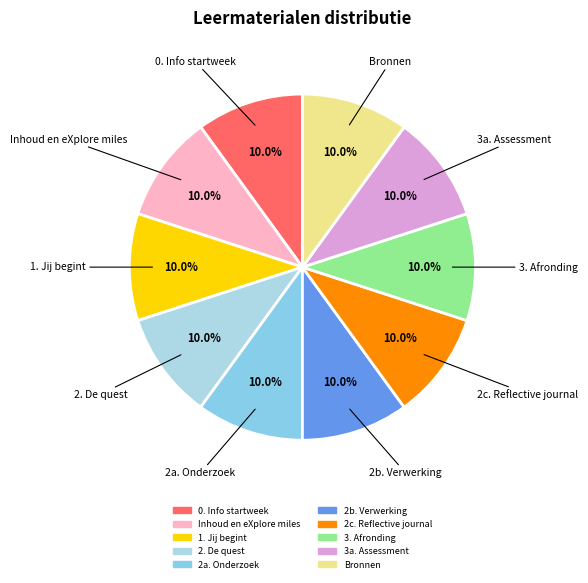

What percentage do 2c. Reflective journal and 2b. Verwerking together represent?

20.0%